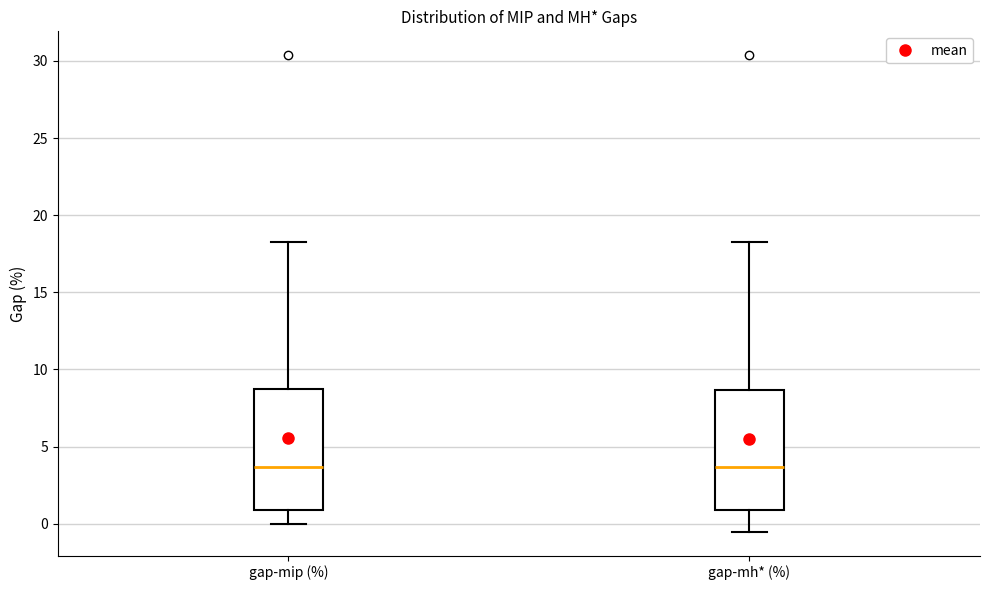

Where is the lower edge of the box for gap-mh* (%) on the y-axis? The values are not printed on the chart, so give them approximately, as read against the axis.

1.0